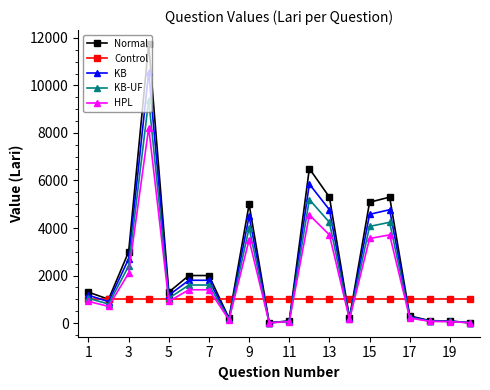

True or false: KB-UF has more than 2 points higher than both neighbors.

True